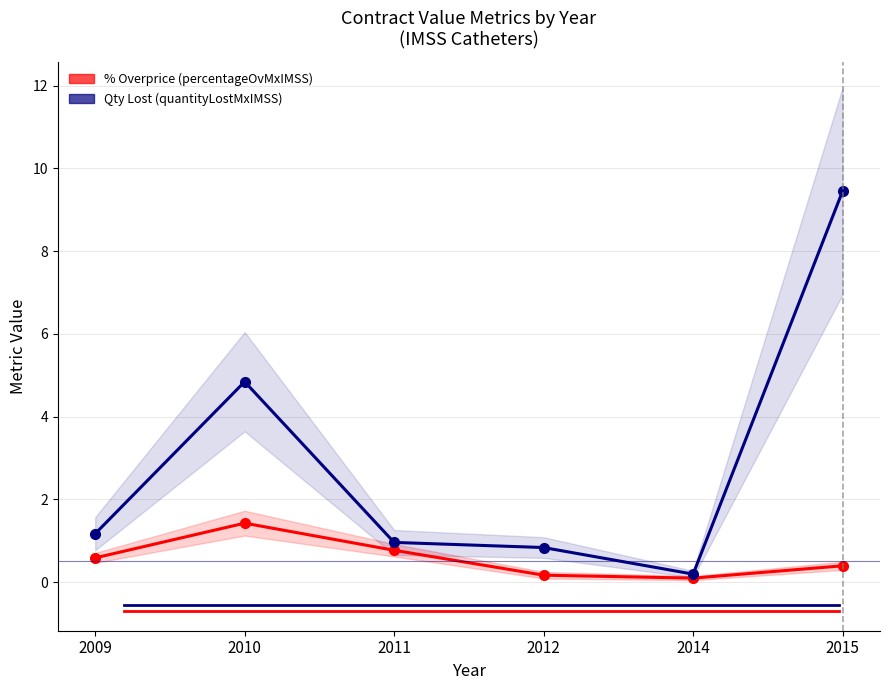

Rank the series at 2012 from lowest to highest value.

contracts.items.unit.value.percentageOvMxIMSS, contracts.items.unit.value.quantityLostMxIMSS